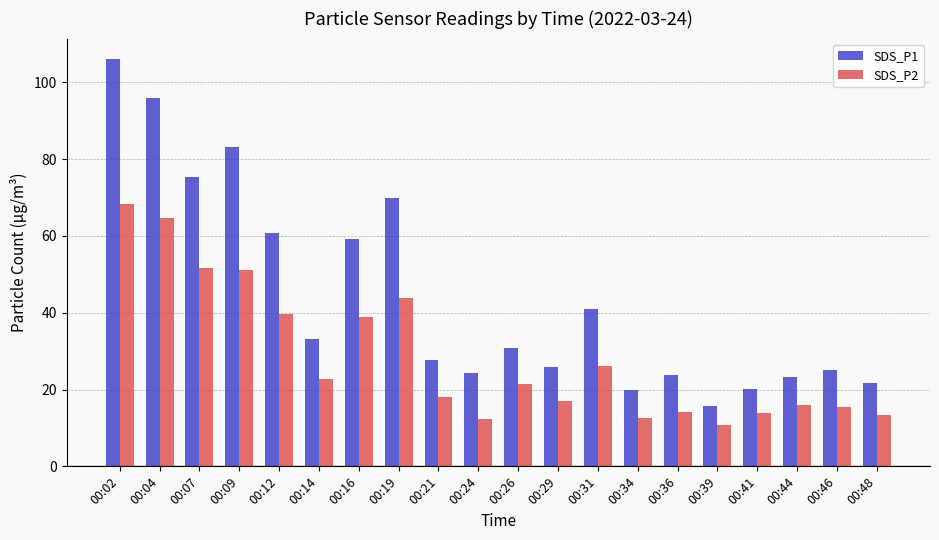

How many values in the SDS_P2 series exceed 21?

10